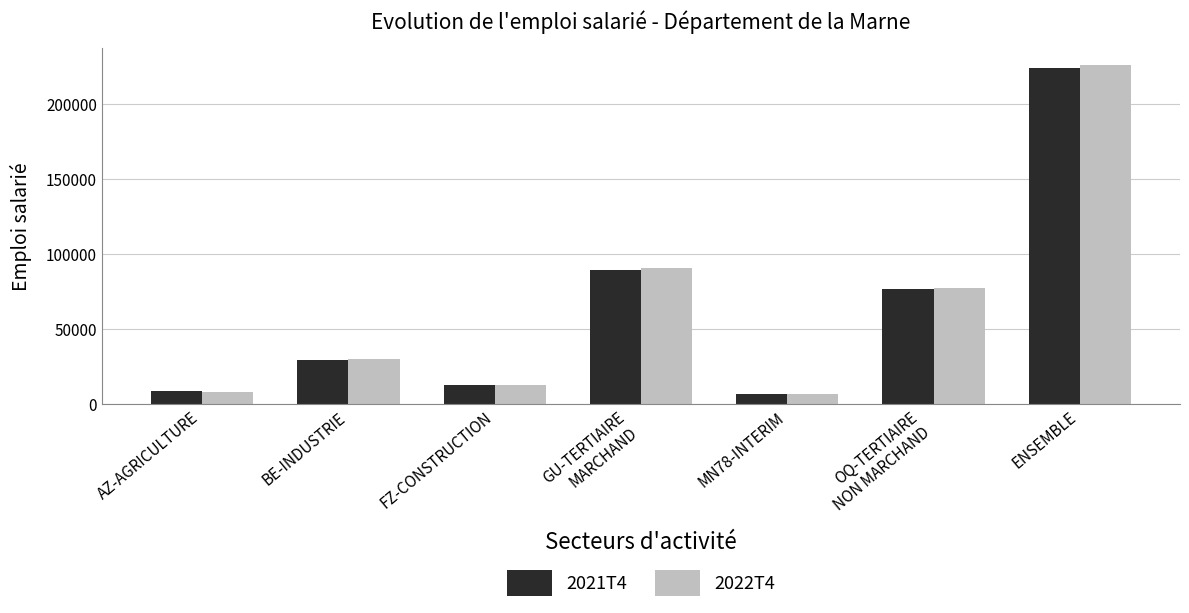

Where does the 2021T4 series first go above 29225?

BE-INDUSTRIE